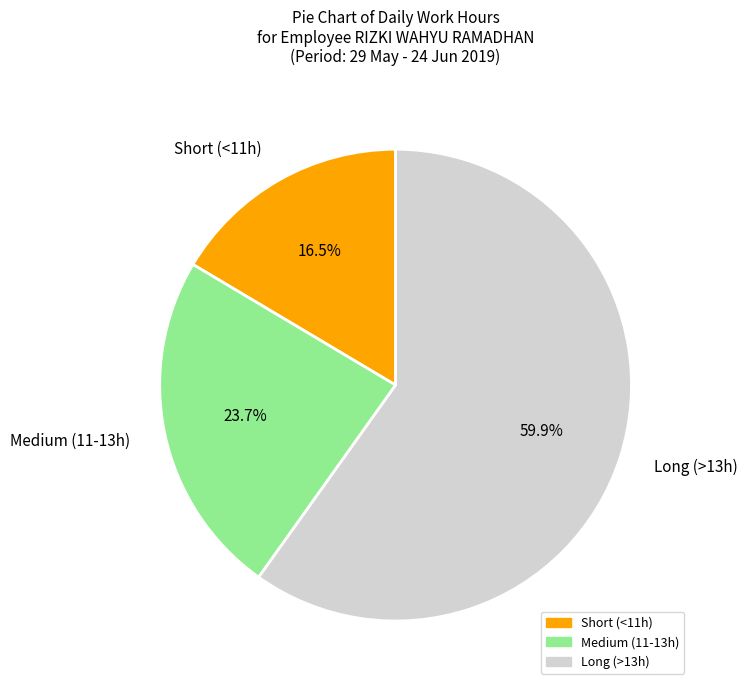

Does any single category account for the majority?

Yes